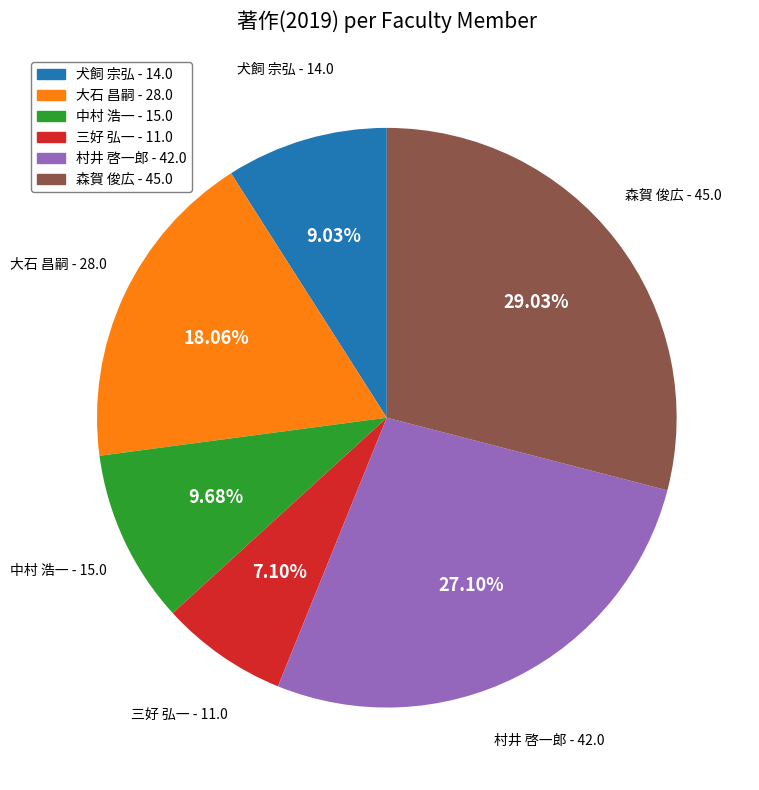

Which slice is the largest?

森賀 俊広